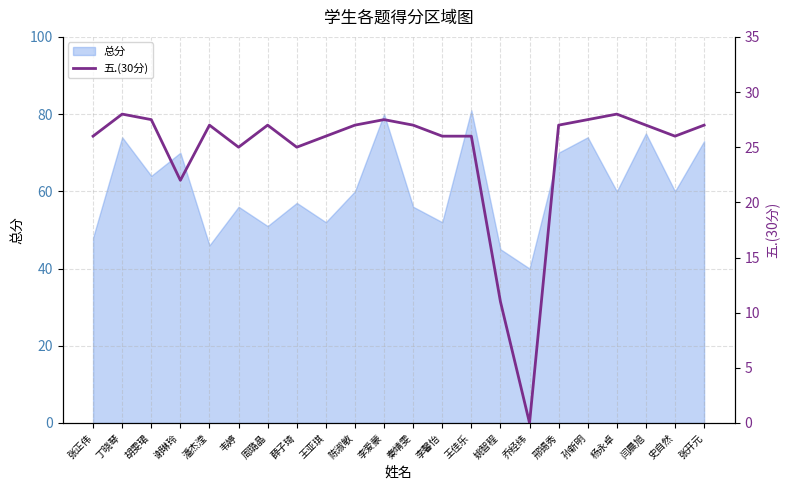

True or false: the data shows 27.0 at 张开元.

True